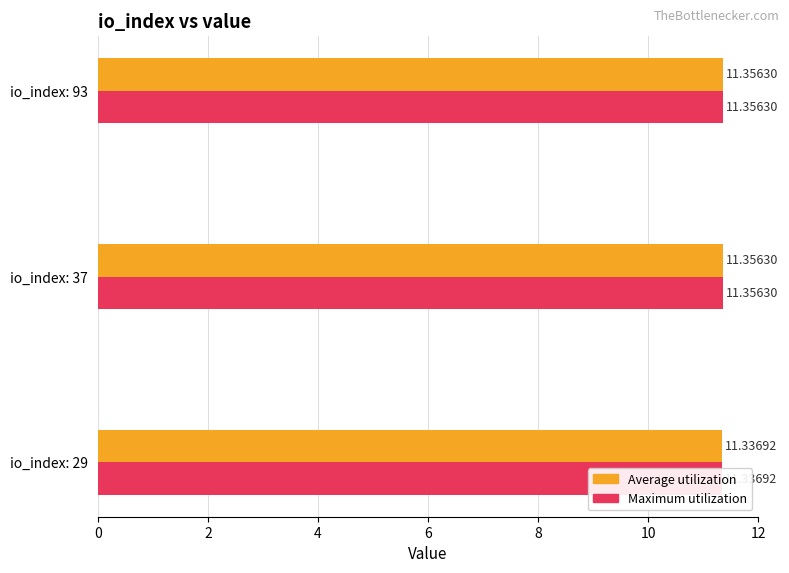

What is the smallest value displayed?

11.3